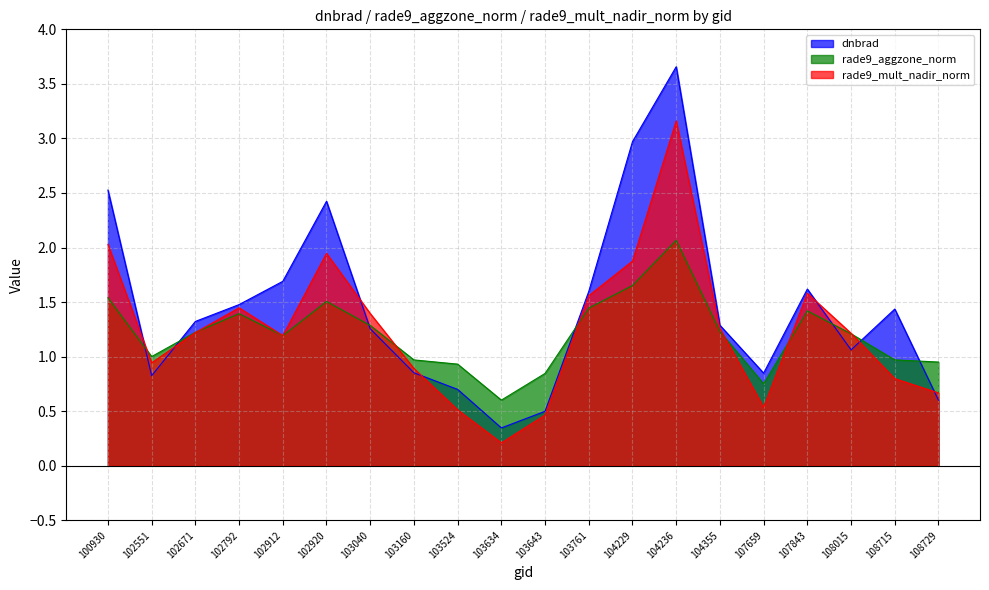

Which series ends up on top after the final intersection of rade9_aggzone_norm and rade9_mult_nadir_norm?

rade9_aggzone_norm